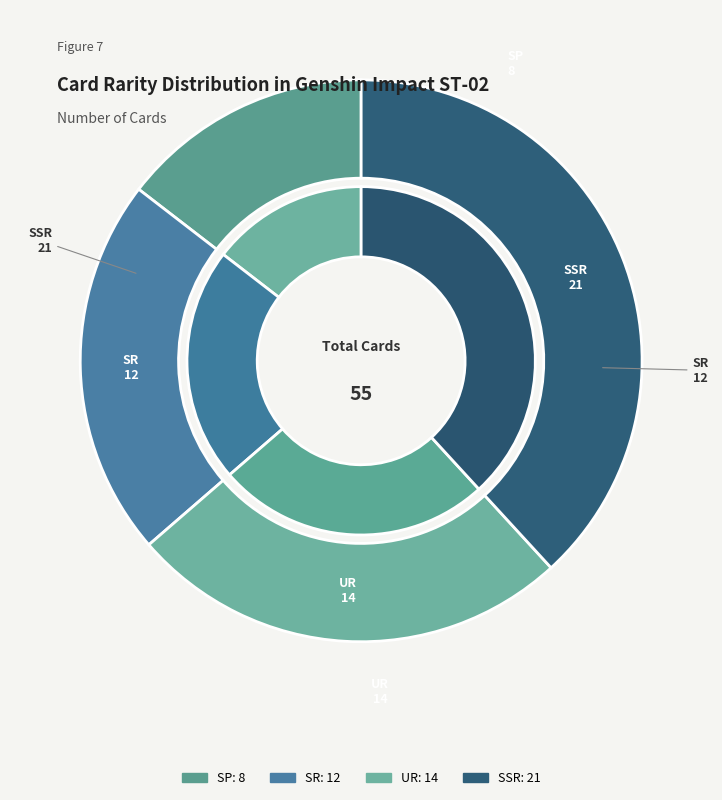

How many segments does this pie chart have?

4